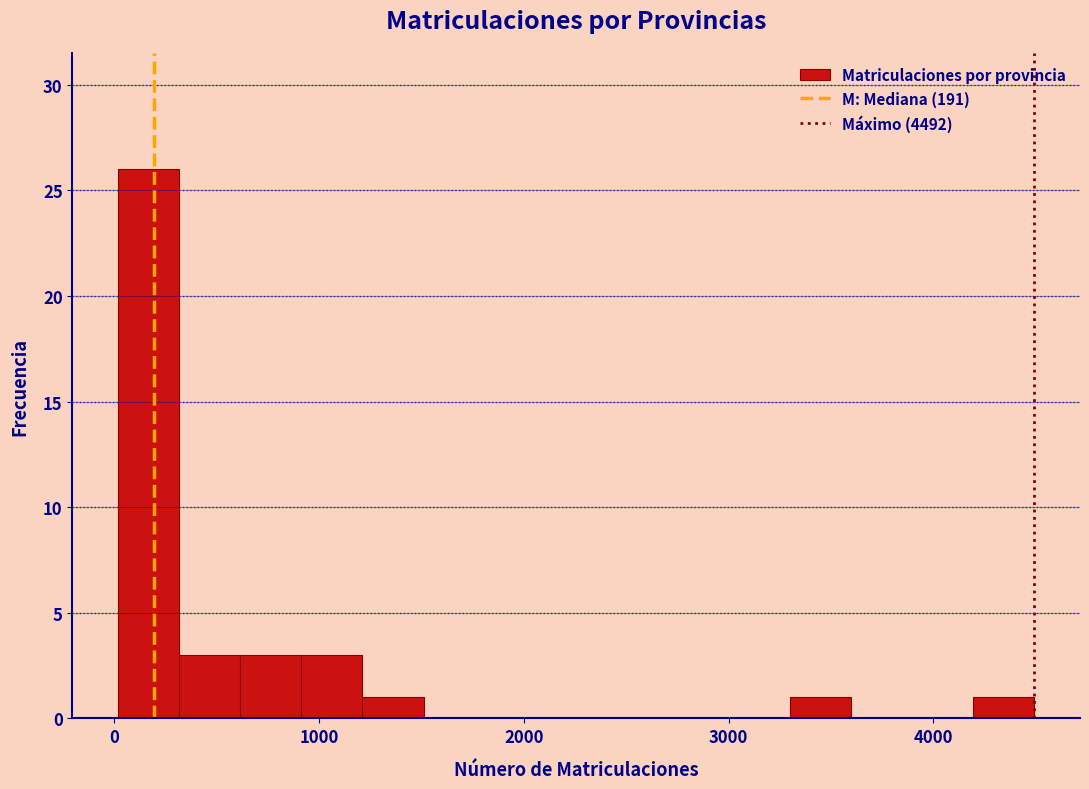

Read against the x-axis, roughly where is the centre of the tallest bar?

200